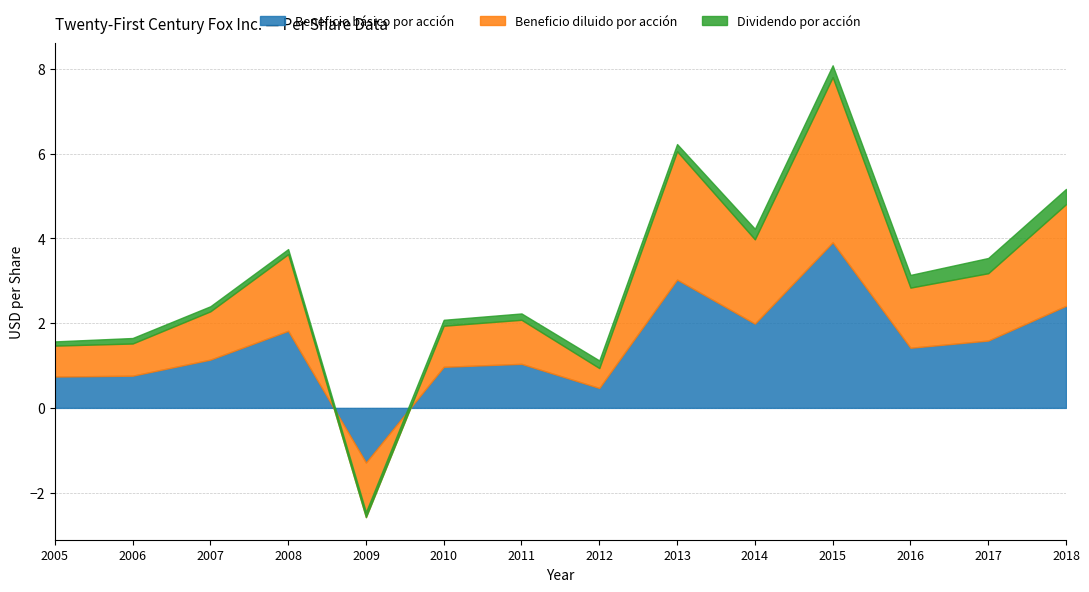

What is the value of the Dividendo por acción point at the 4th from the left?

0.1